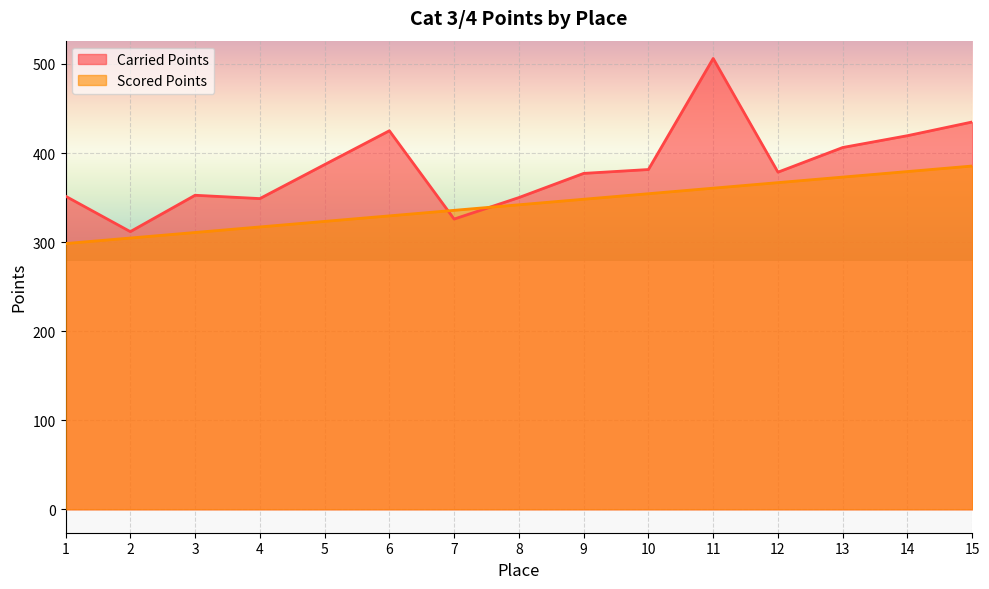

What is the greatest value displayed?

506.2